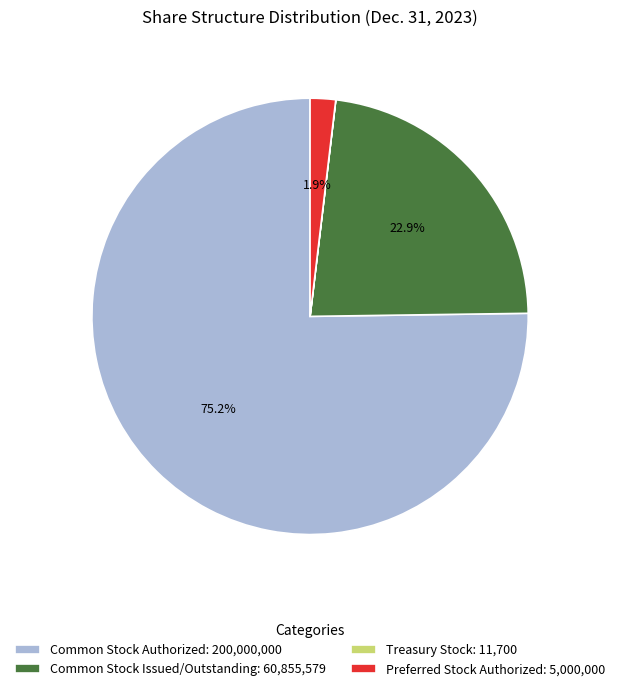

What is the largest slice in the pie chart?

Common Stock Authorized: 200,000,000